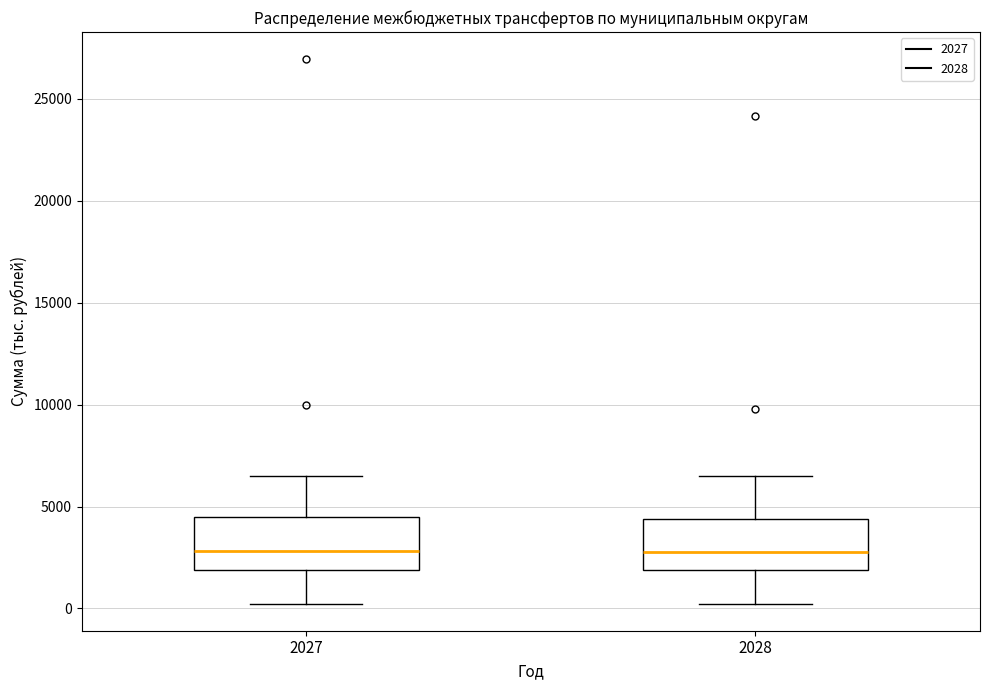

Reading left to right, read every box against the y-axis: the position of its median line, the range the box covers, and the ends of its whiskers. The values are not printed on the chart, so give them approximately, as read against the axis.

2027: median 3000, box 2000 to 4500, whiskers 0 to 6500
2028: median 3000, box 2000 to 4500, whiskers 0 to 6500